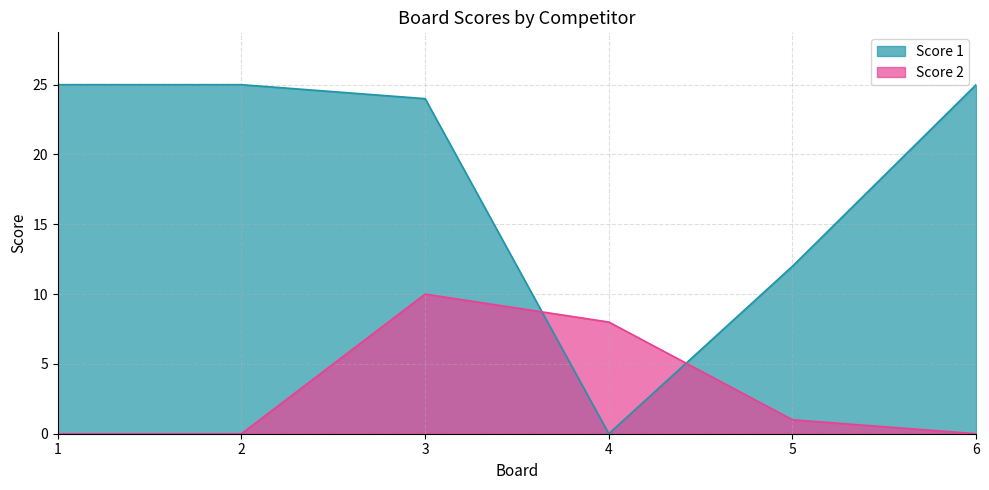

What is the total value across all series at 5?

13